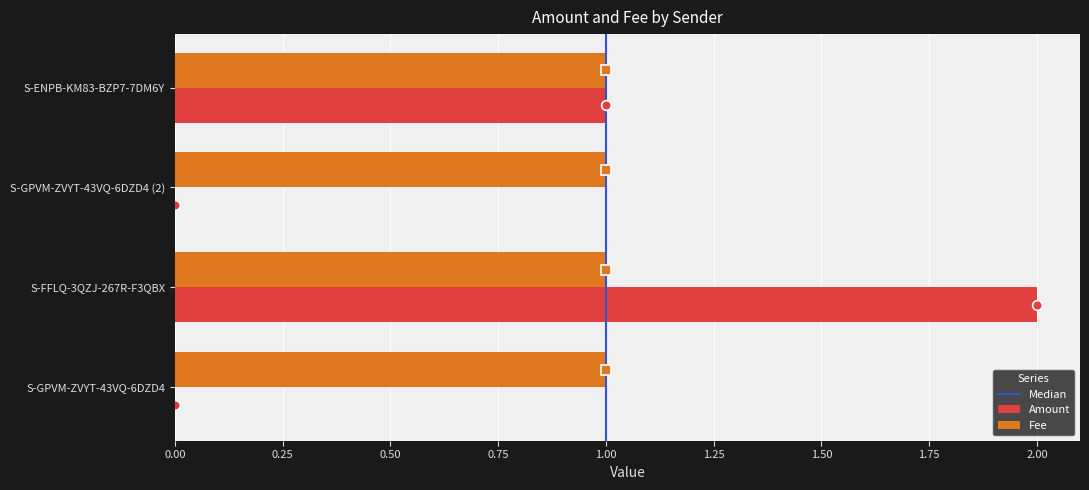

Between S-GPVM-ZVYT-43VQ-6DZD4 (2) and S-ENPB-KM83-BZP7-7DM6Y, which series saw the biggest shift?

Amount